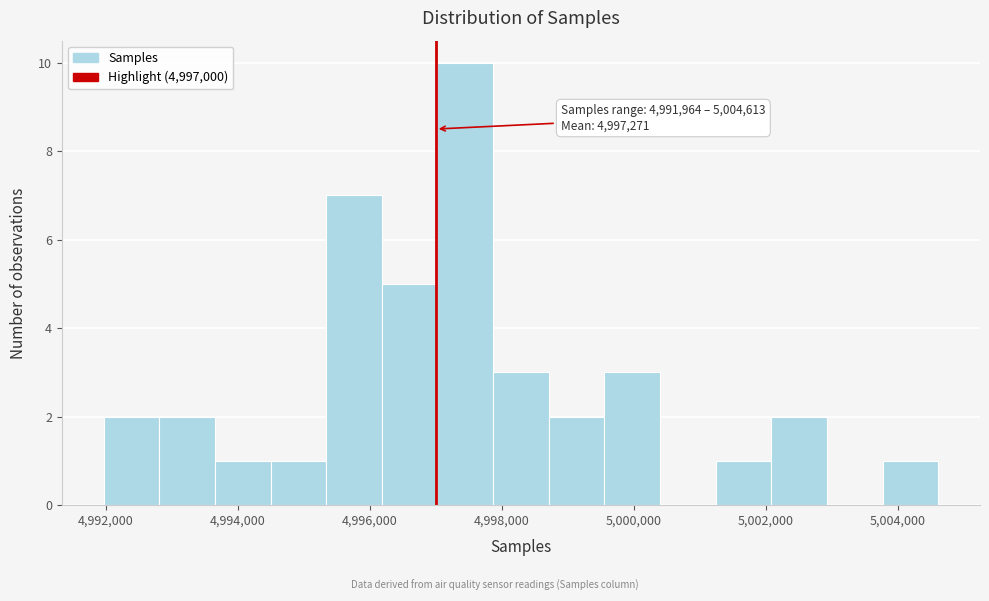

Over which range of the x-axis is the bar tallest?

4997000 to 4997800